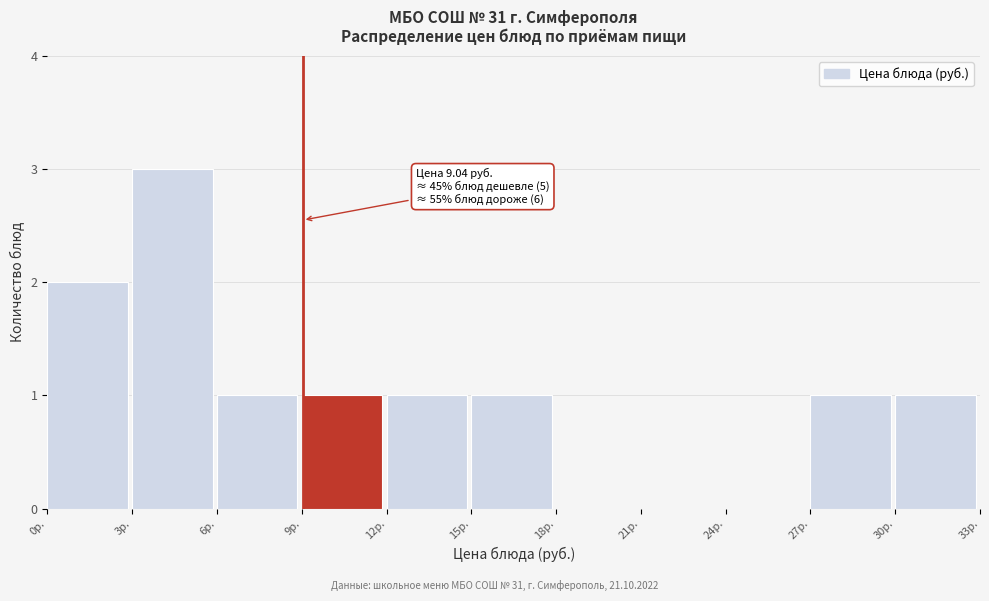

Which range on the x-axis has the tallest bar?

3 to 6